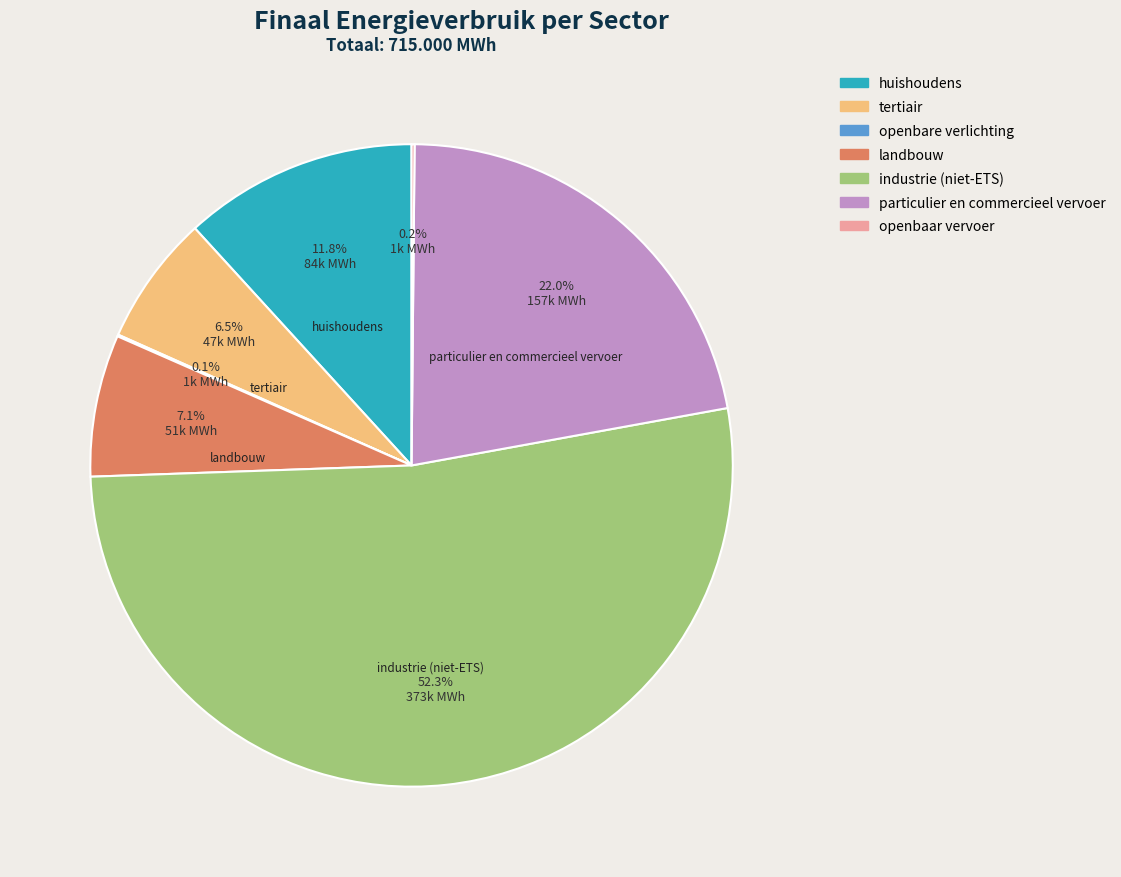

Approximately how many times larger is the value at industrie (niet-ETS) compared to huishoudens?

4.4